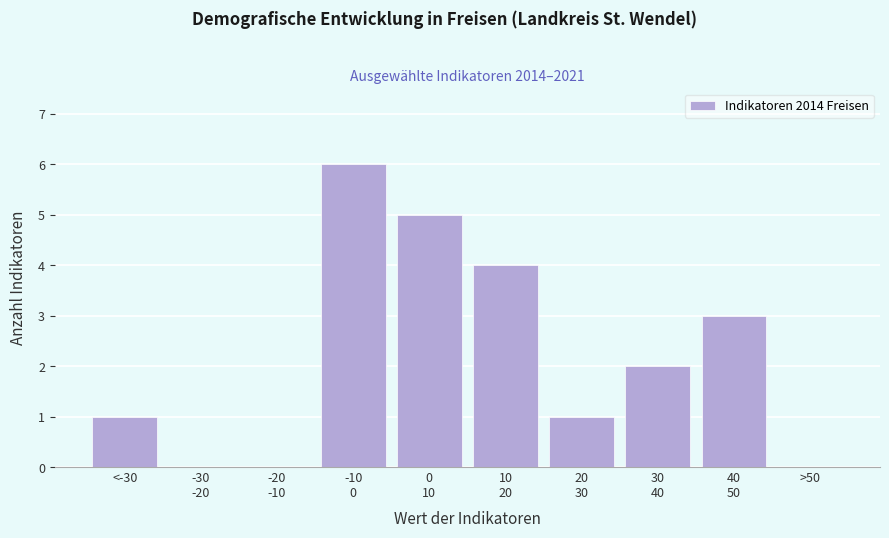

What is the greatest value displayed?

6